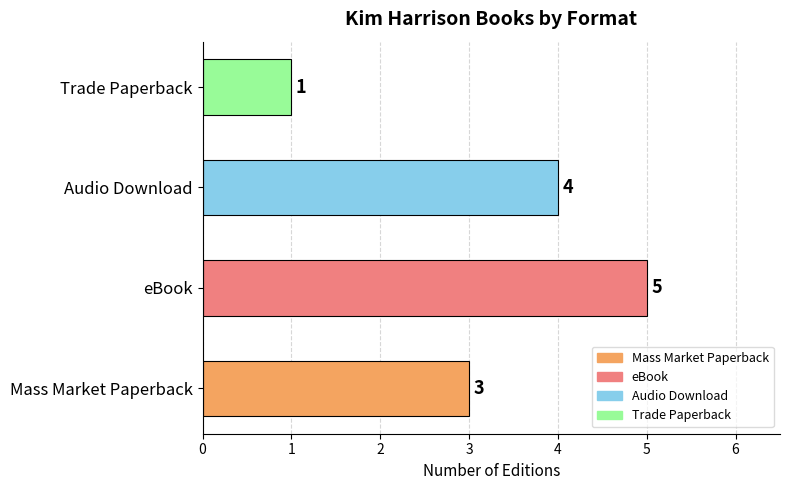

How many bars are there in total?

4